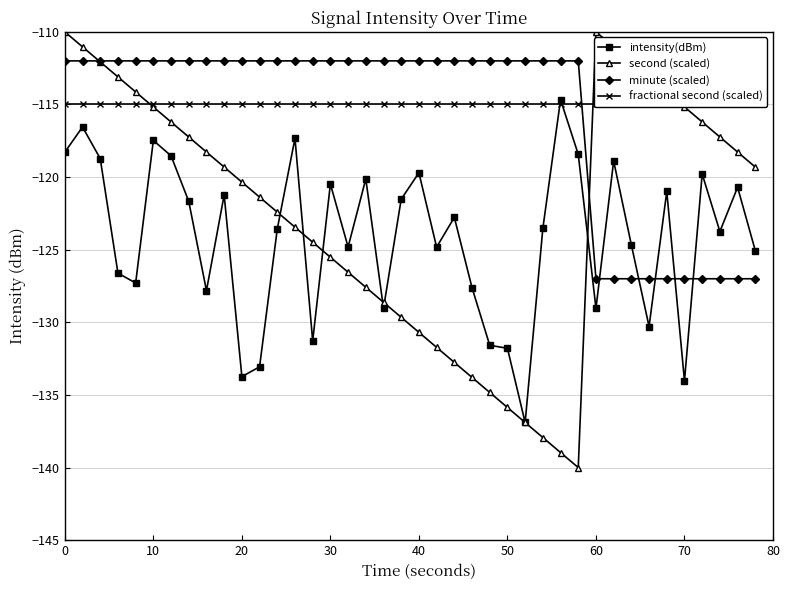

How many times do minute (scaled) and intensity(dBm) cross each other?

5